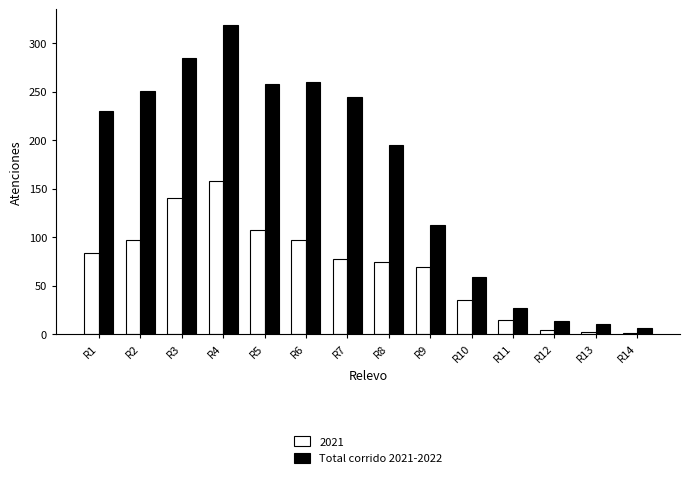

Count the number of categories in the chart.

14